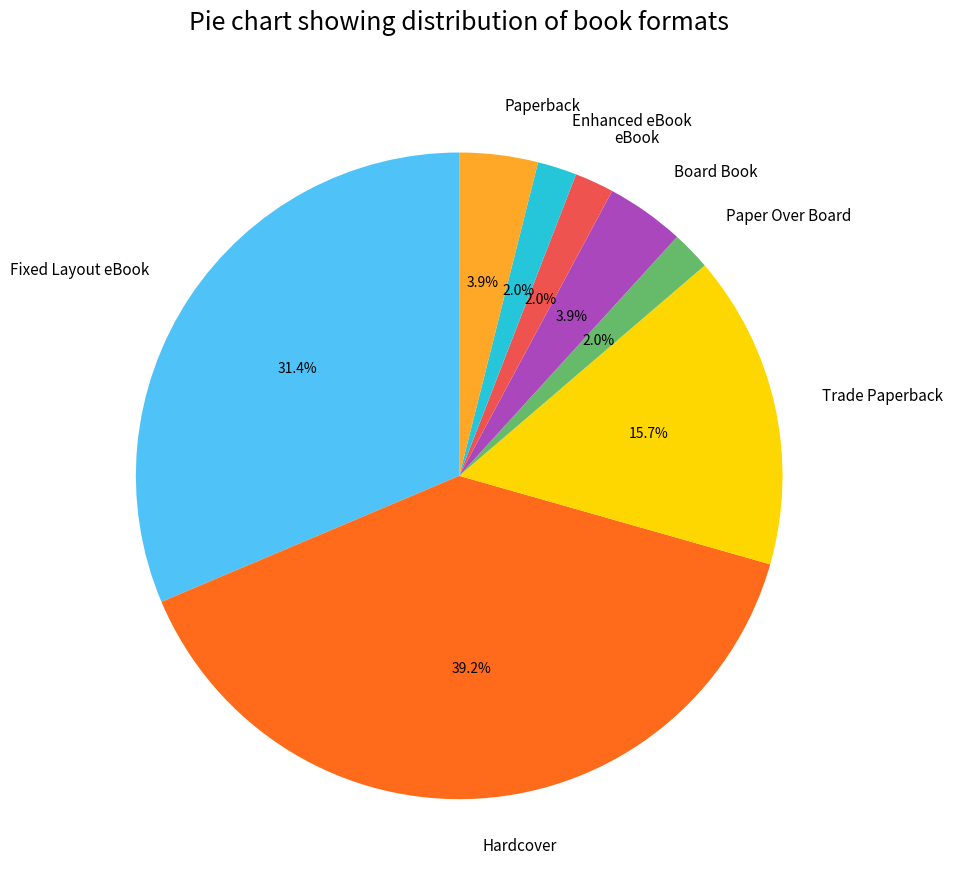

To the nearest percent, what portion does Board Book represent?

4%